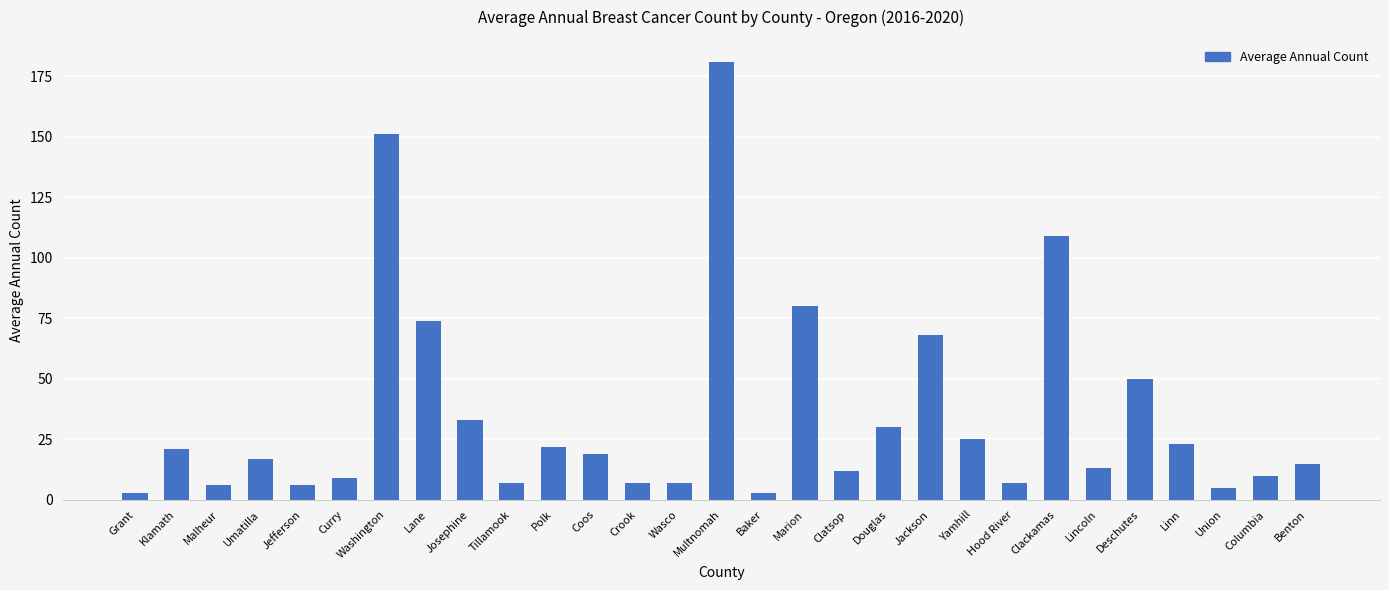

At which label is the value closest to 92?

Marion